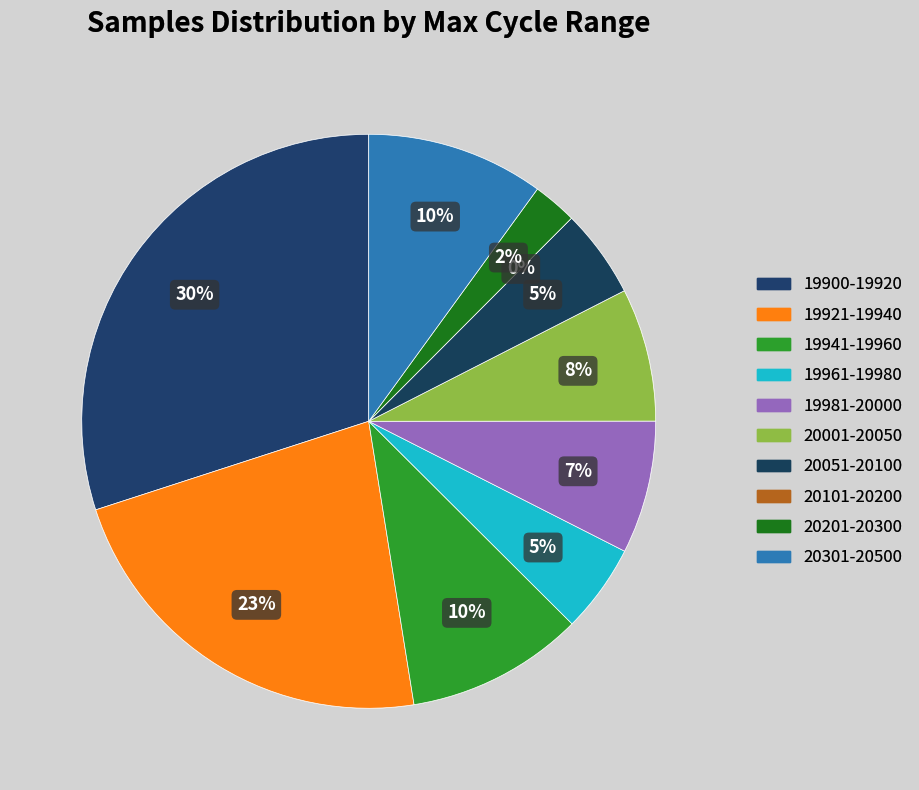

Does 28 account for over 50% of the chart?

No